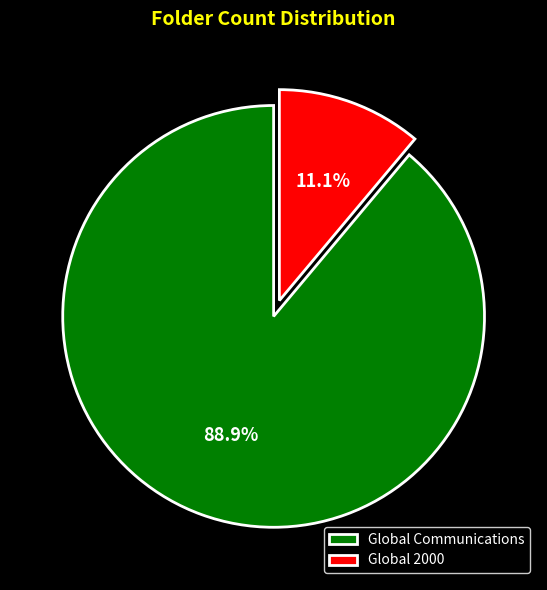

Which category accounts for the majority?

Global Communications